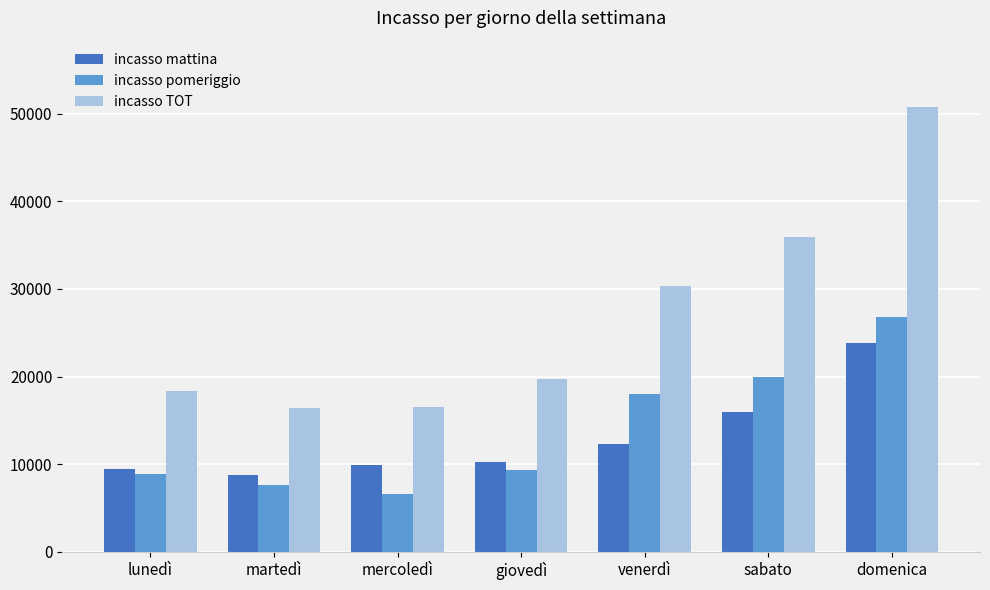

The incasso mattina series shows 17227.1 at venerdì. True or false?

False